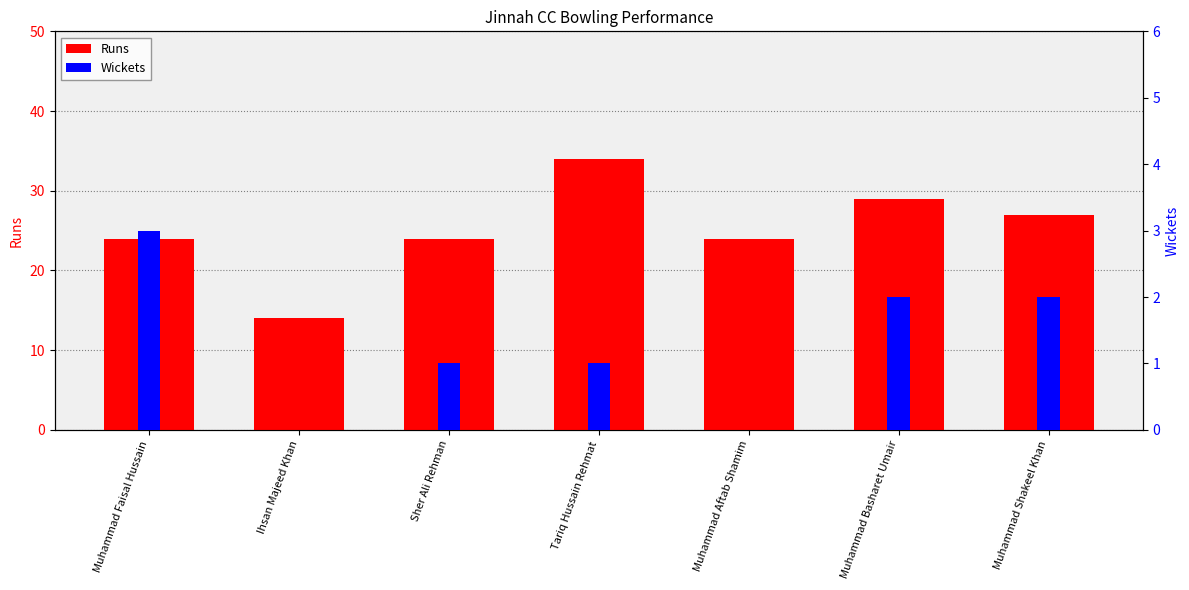

Which category has the lowest value in the Runs series?

Ihsan Majeed Khan